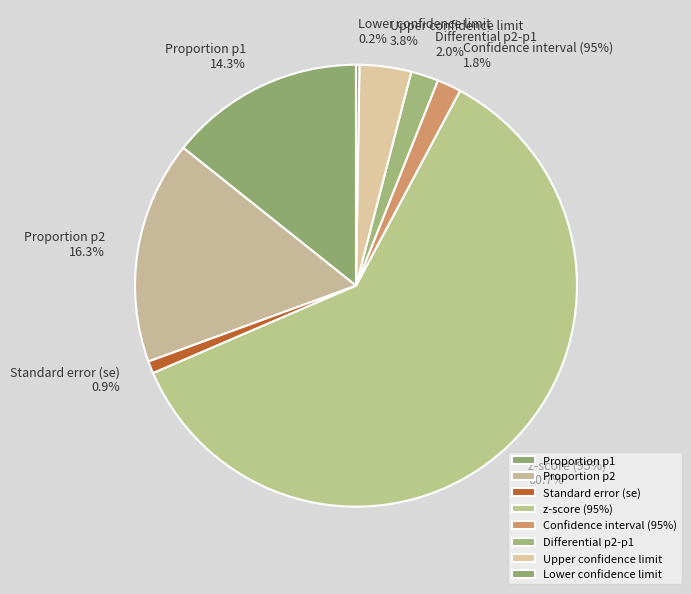

What is the largest slice in the pie chart?

z-score (95%)